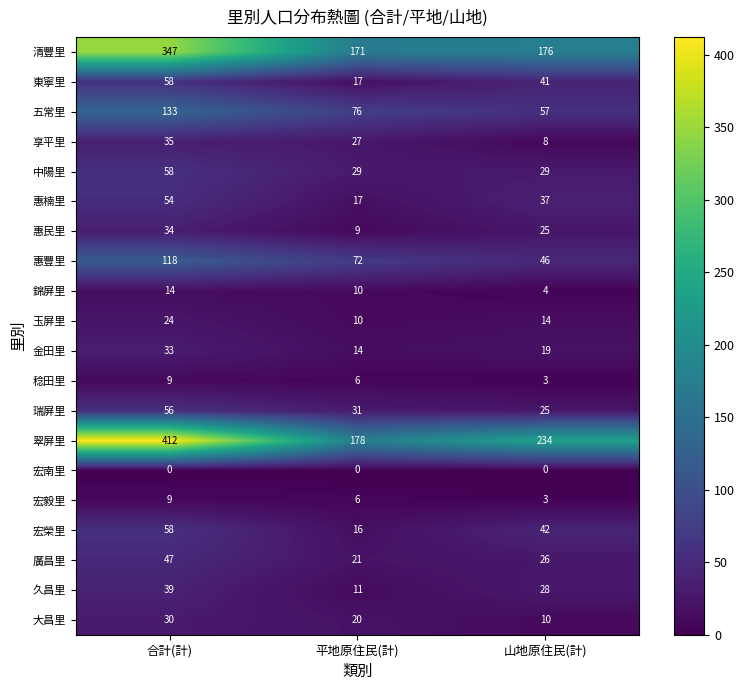

At which category does the chart reach its peak across all series?

合計(計)